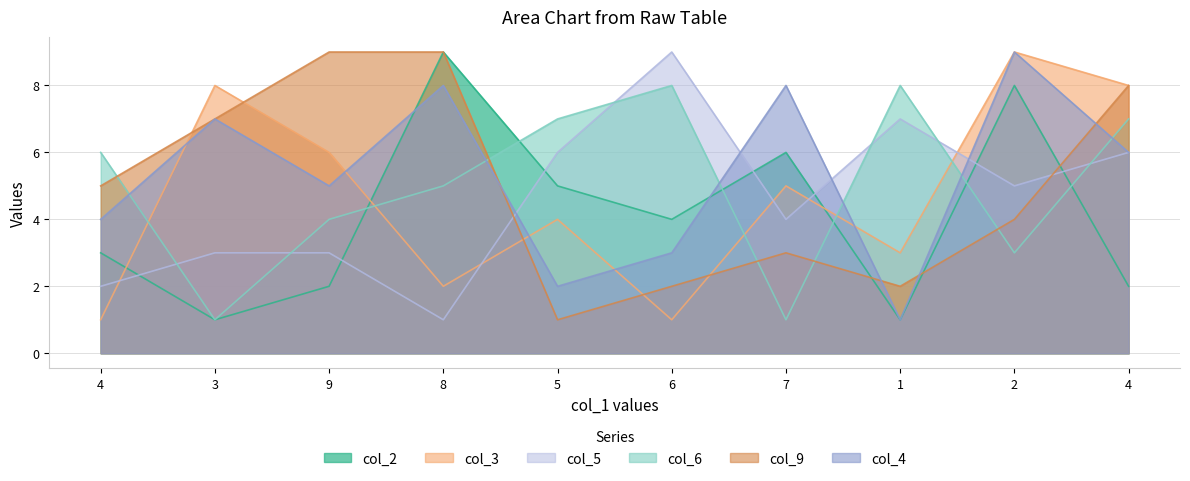

How many times do col_9 and col_2 cross each other?

3